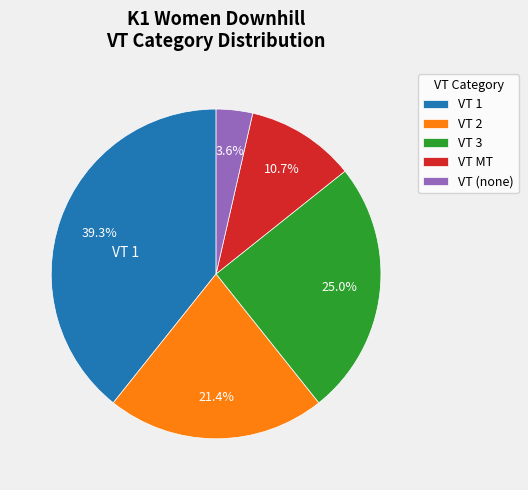

Does any single category account for the majority?

No